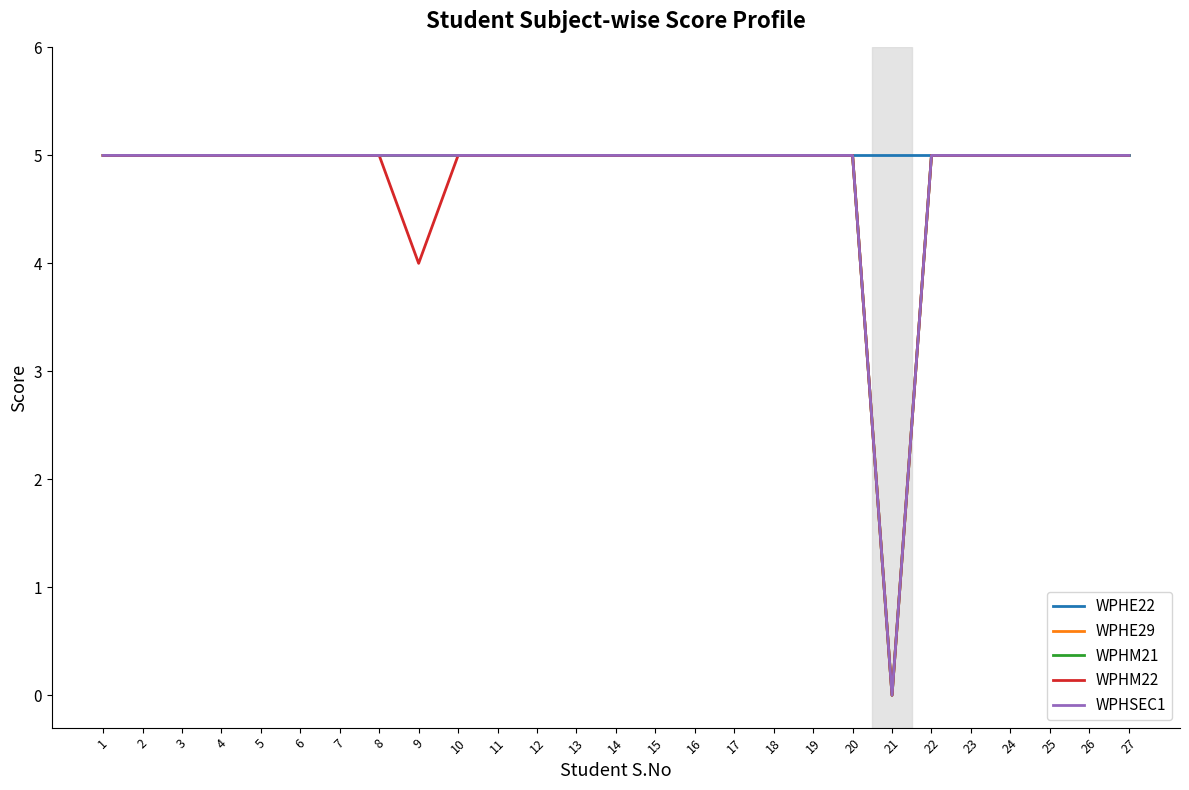

Reading left to right, transcribe all the data shown in this chart.

WPHE22: 5	5	5	5	5	5	5	5	5	5	5	5	5	5	5	5	5	5	5	5	5	5	5	5	5	5	5
WPHE29: 5	5	5	5	5	5	5	5	5	5	5	5	5	5	5	5	5	5	5	5	0	5	5	5	5	5	5
WPHM21: 5	5	5	5	5	5	5	5	5	5	5	5	5	5	5	5	5	5	5	5	0	5	5	5	5	5	5
WPHM22: 5	5	5	5	5	5	5	5	4	5	5	5	5	5	5	5	5	5	5	5	0	5	5	5	5	5	5
WPHSEC1: 5	5	5	5	5	5	5	5	5	5	5	5	5	5	5	5	5	5	5	5	0	5	5	5	5	5	5